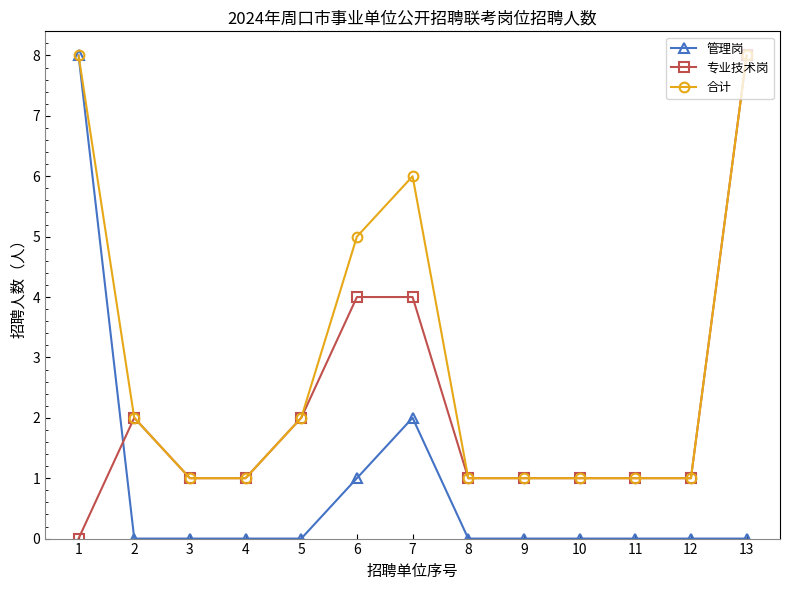

Does the chart have visible grid lines?

No